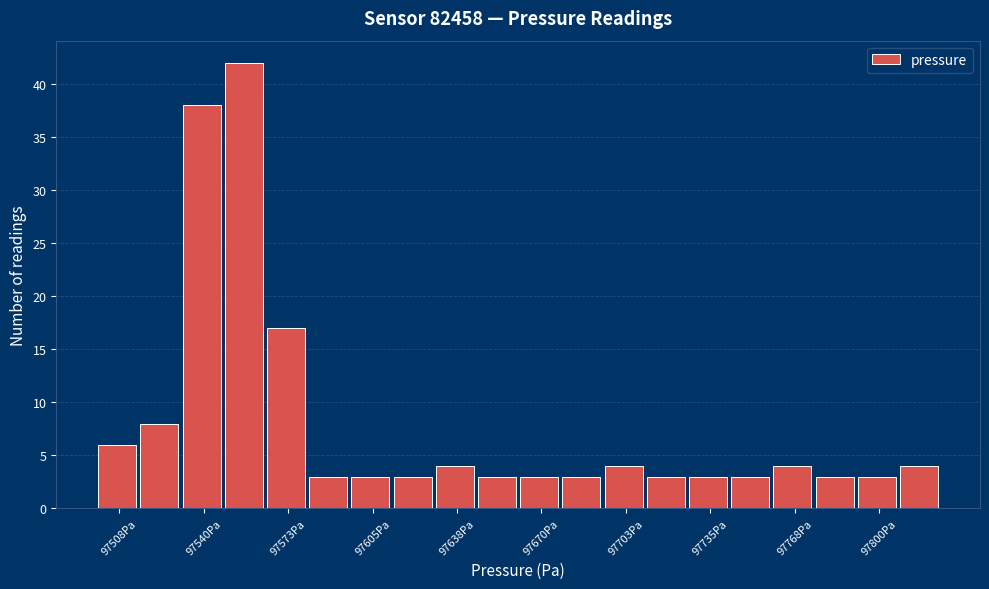

Read against the x-axis, roughly where is the centre of the tallest bar?

97555